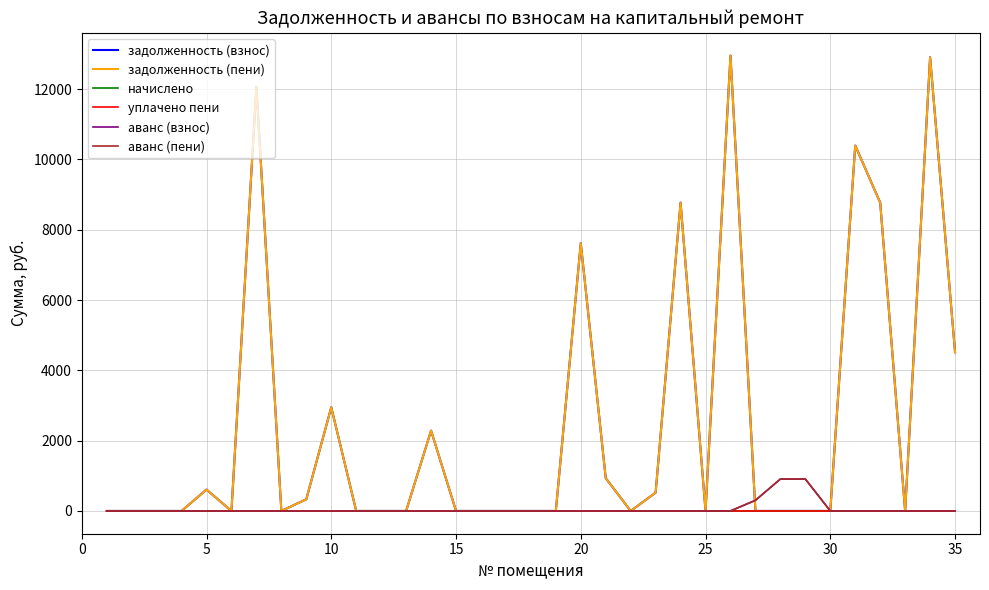

Where is the first local maximum for задолженность (взнос)?

5